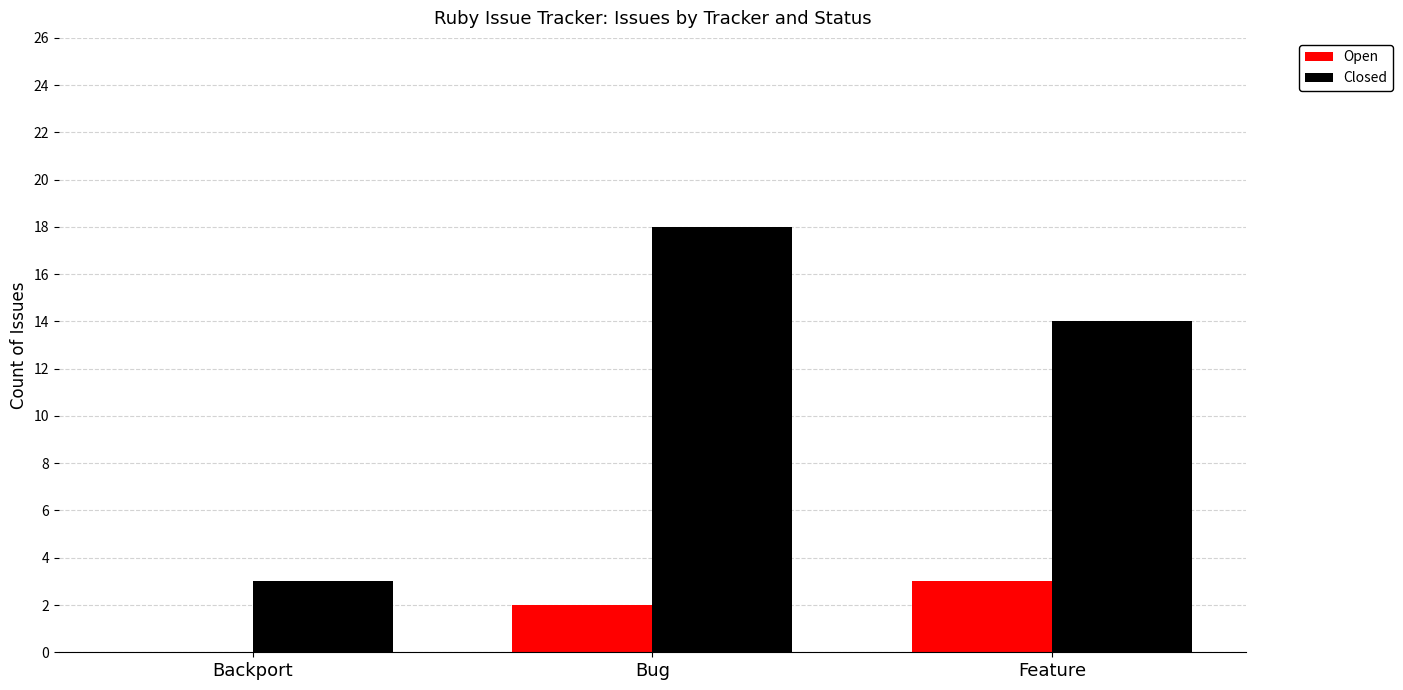

The value of Closed at Bug is 25. True or false?

False